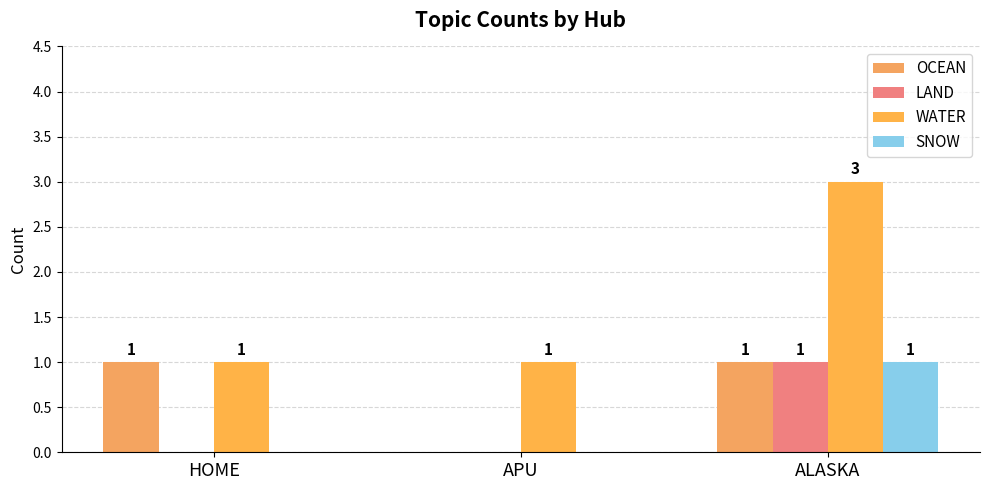

What are all the series names shown in the legend?

OCEAN, LAND, WATER, SNOW